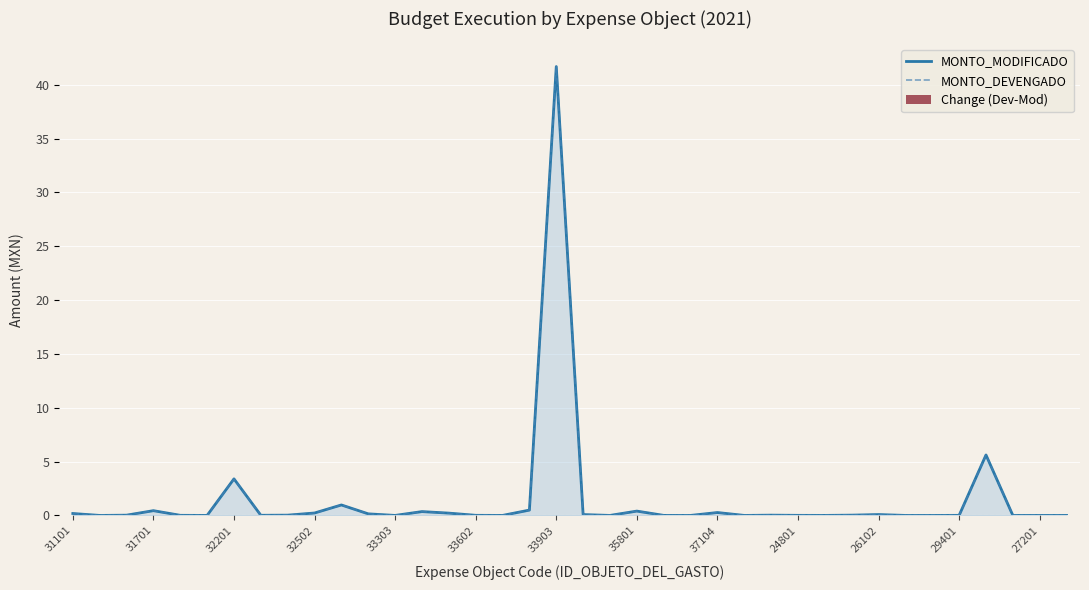

What are all the series names shown in the legend?

MONTO_MODIFICADO, MONTO_DEVENGADO, Change (Dev-Mod)